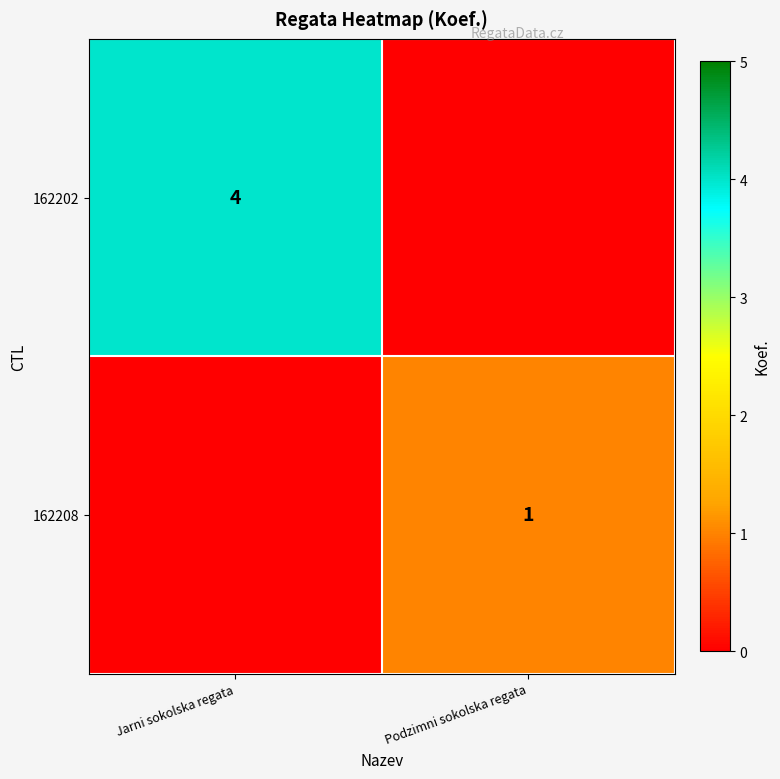

Is the value of 162202 at Jarni sokolska regata greater than the value of 162208 at Podzimni sokolska regata?

Yes